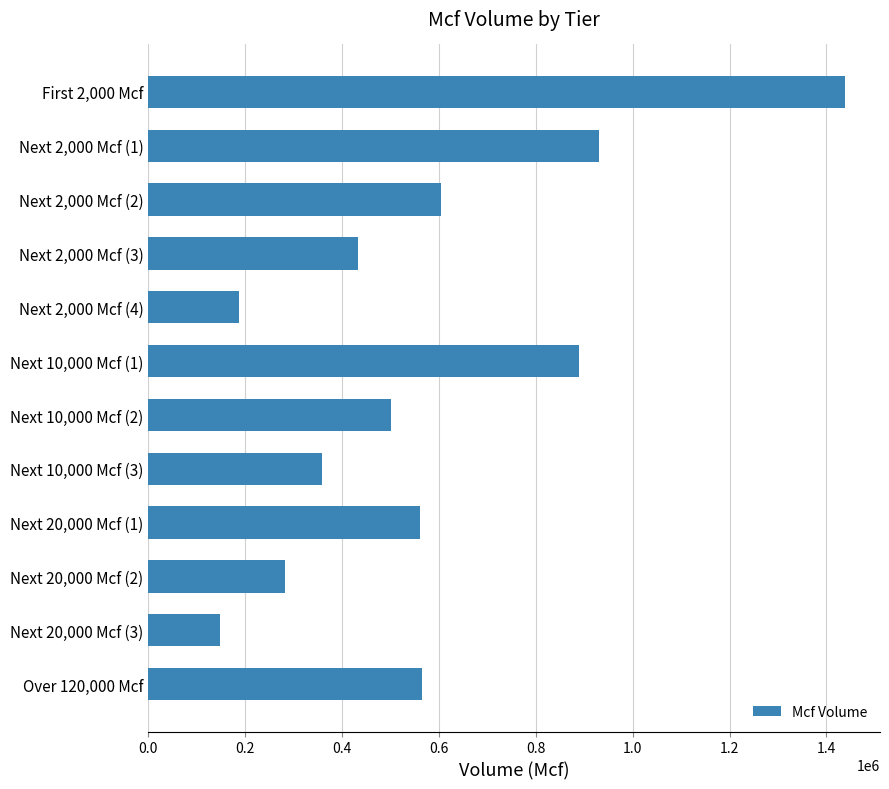

What is the label of the 2nd bar from the bottom?

Next 20,000 Mcf (3)